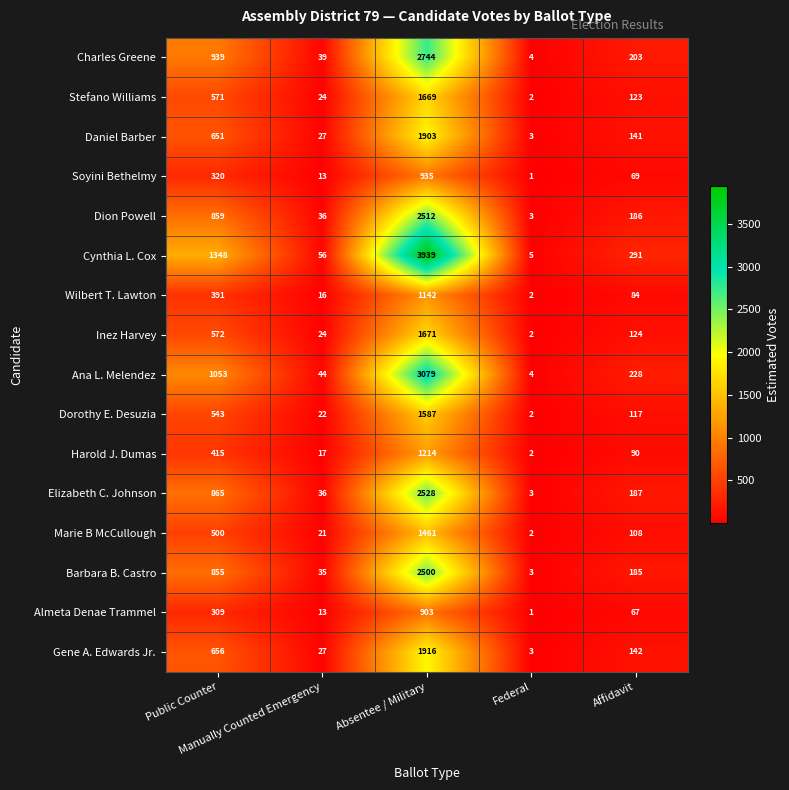

Rank the series at Absentee / Military from lowest to highest value.

Almeta Denae Trammel, Soyini Bethelmy, Wilbert T. Lawton, Harold J. Dumas, Marie B McCullough, Dorothy E. Desuzia, Stefano Williams, Inez Harvey, Daniel Barber, Gene A. Edwards Jr., Barbara B. Castro, Dion Powell, Elizabeth C. Johnson, Charles Greene, Ana L. Melendez, Cynthia L. Cox